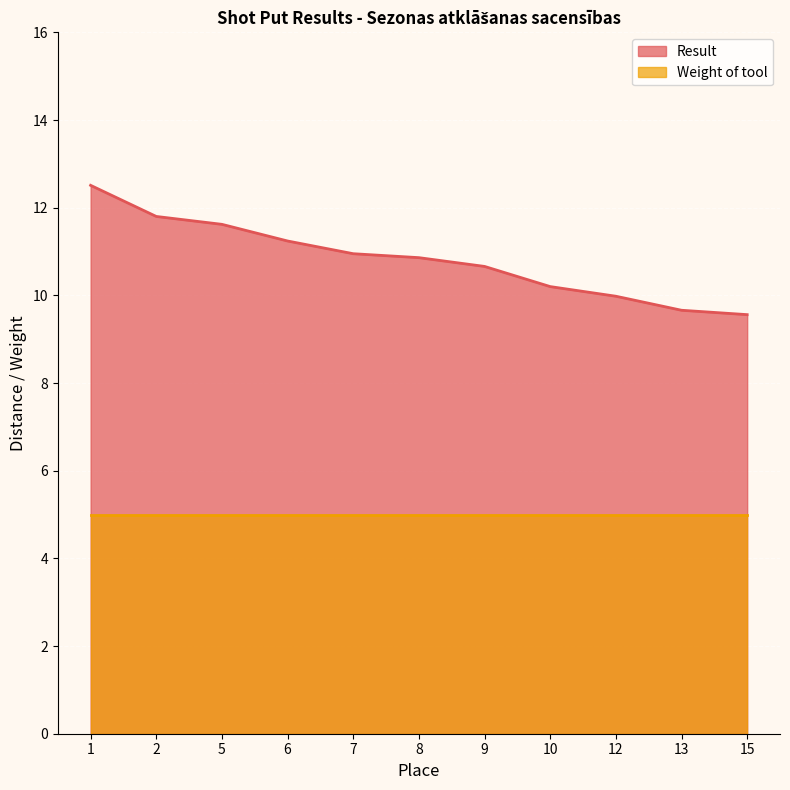

True or false: the data has more than 2 interior local peaks.

False